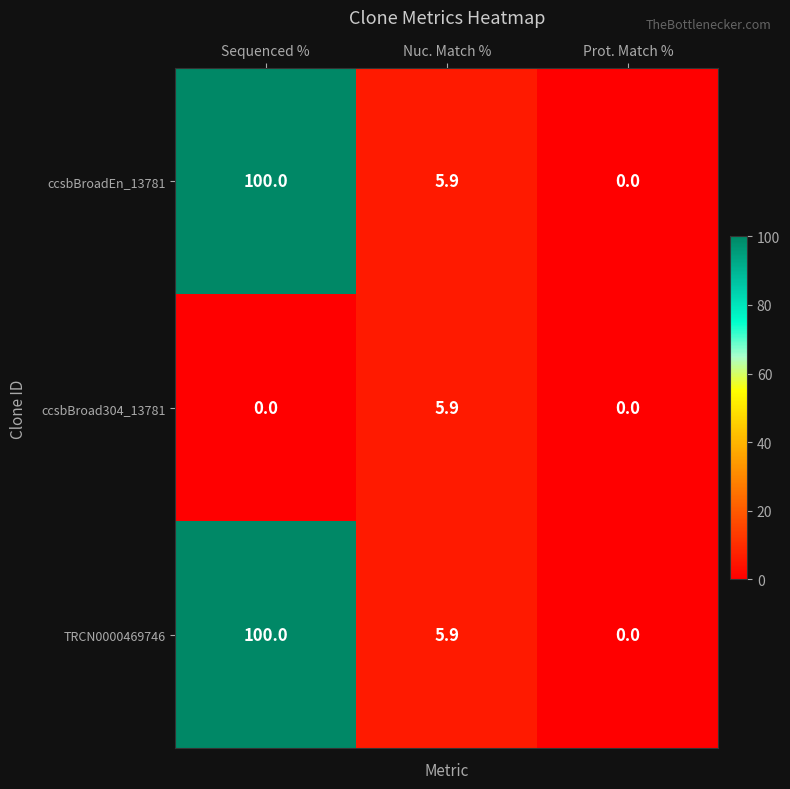

Reading left to right, transcribe all the data shown in this chart.

ccsbBroadEn_13781: Sequenced %=100.0	Nuc. Match %=5.9	Prot. Match %=0.0
ccsbBroad304_13781: Sequenced %=0.0	Nuc. Match %=5.9	Prot. Match %=0.0
TRCN0000469746: Sequenced %=100.0	Nuc. Match %=5.9	Prot. Match %=0.0